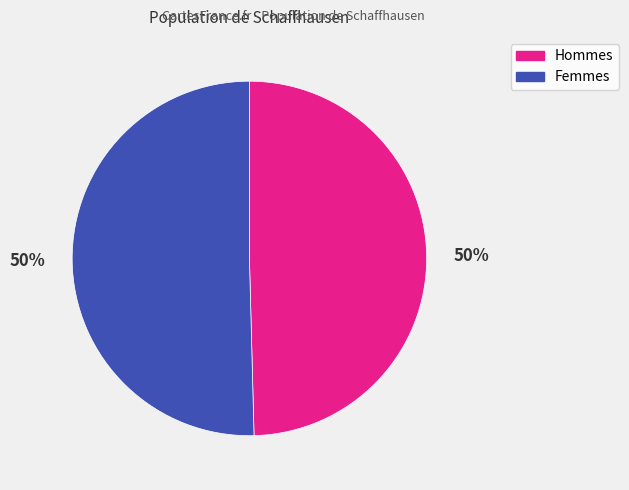

To the nearest percent, what is the average slice percentage?

50%